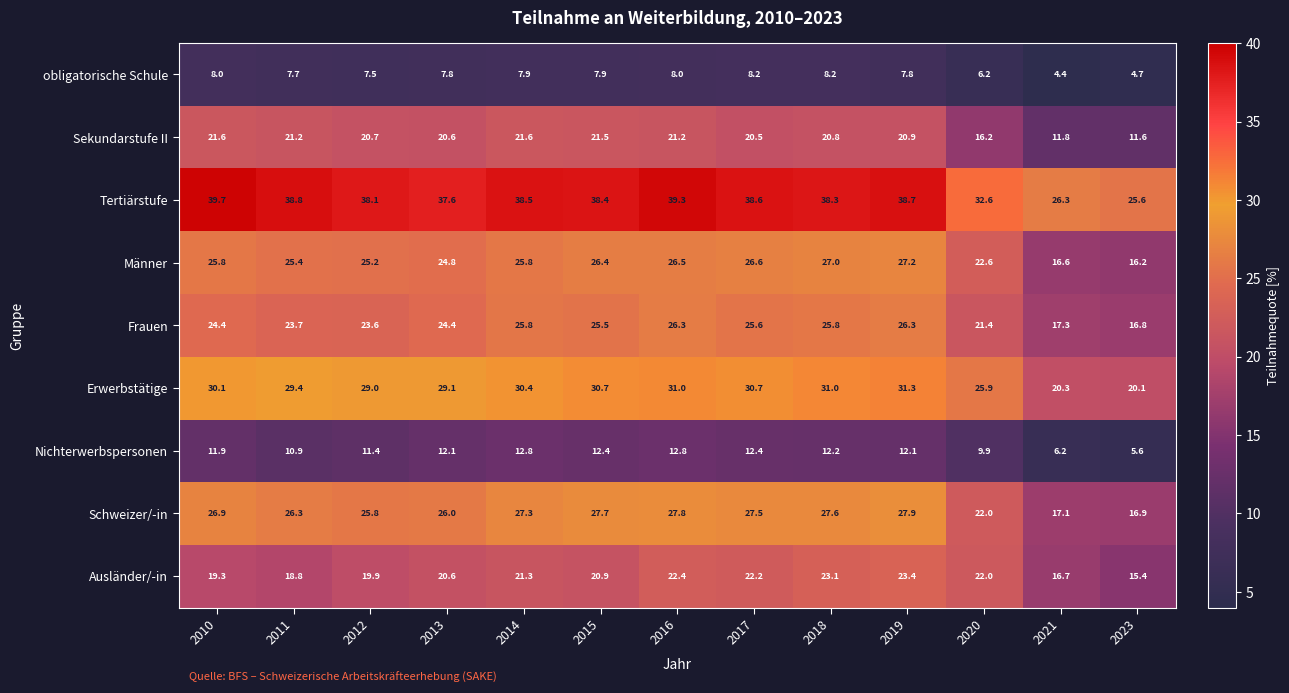

At how many categories does at least one series exceed 8?

13